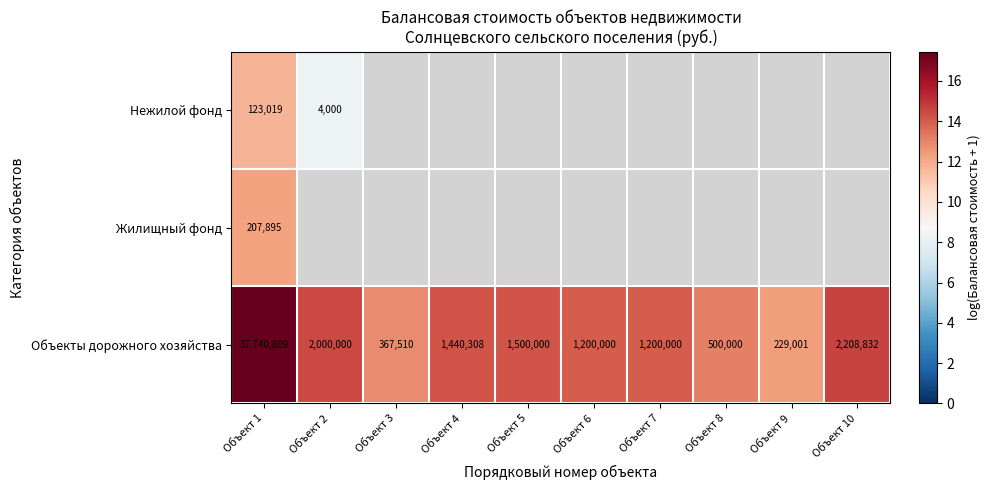

Rank the series at Объект 10 from lowest to highest value.

Нежилой фонд, Жилищный фонд, Объекты дорожного хозяйства